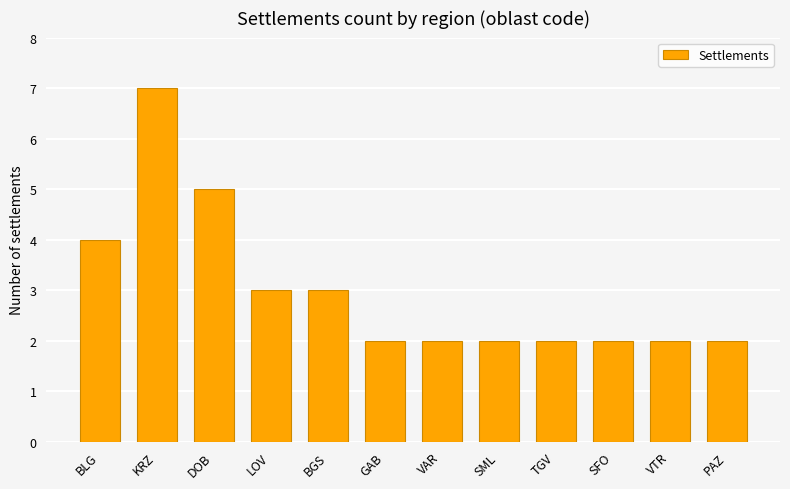

Which label corresponds to the largest value in the chart?

KRZ